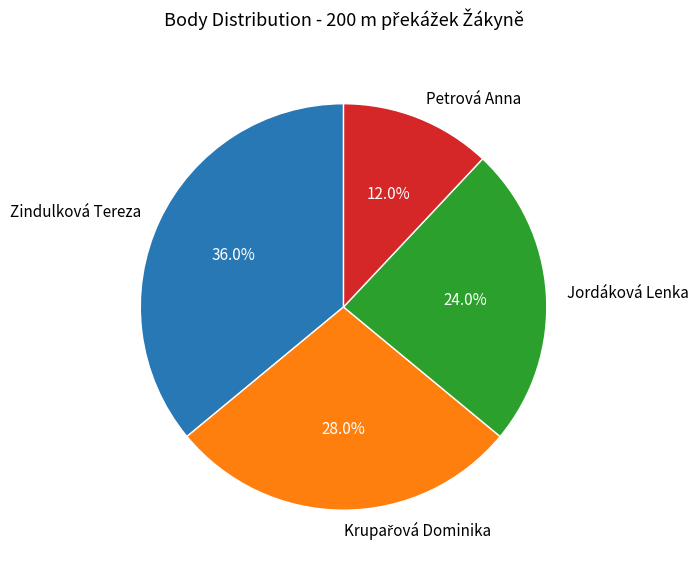

Which category has the biggest portion of the pie?

Zindulková Tereza